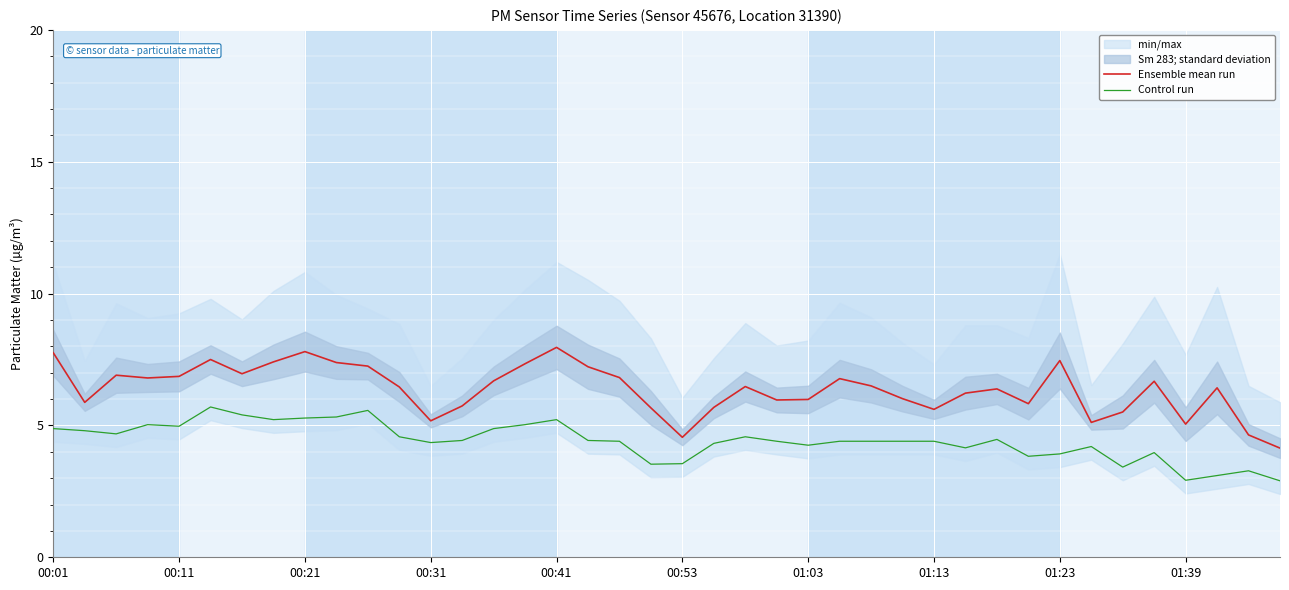

True or false: Control run has a value of 4.4 at 23.

True